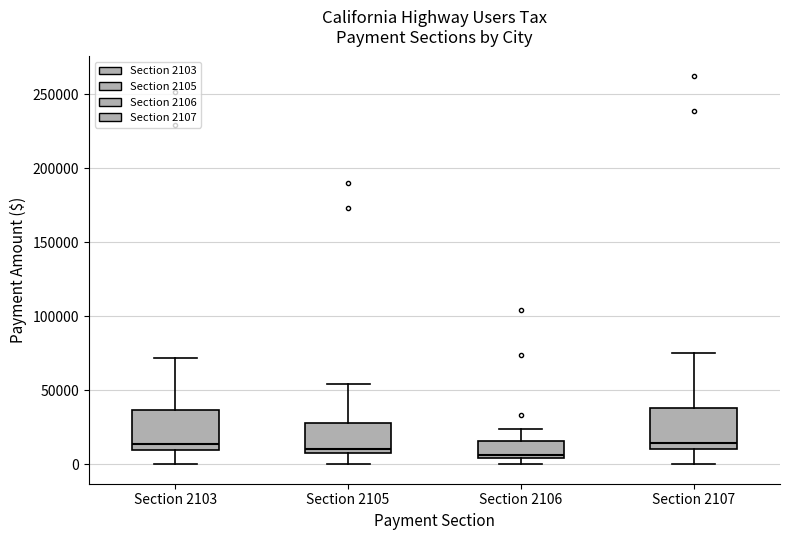

Where does the lower whisker of the box for Section 2107 end on the y-axis? The values are not printed on the chart, so give them approximately, as read against the axis.

0